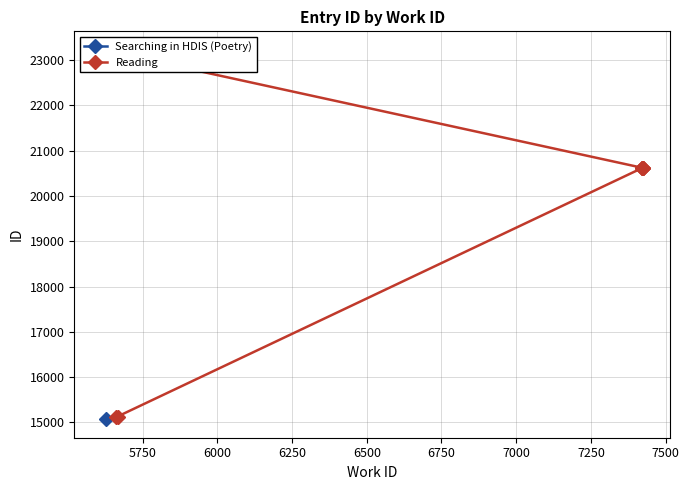

What is the sum of the values at 5750 and 6750?

35744